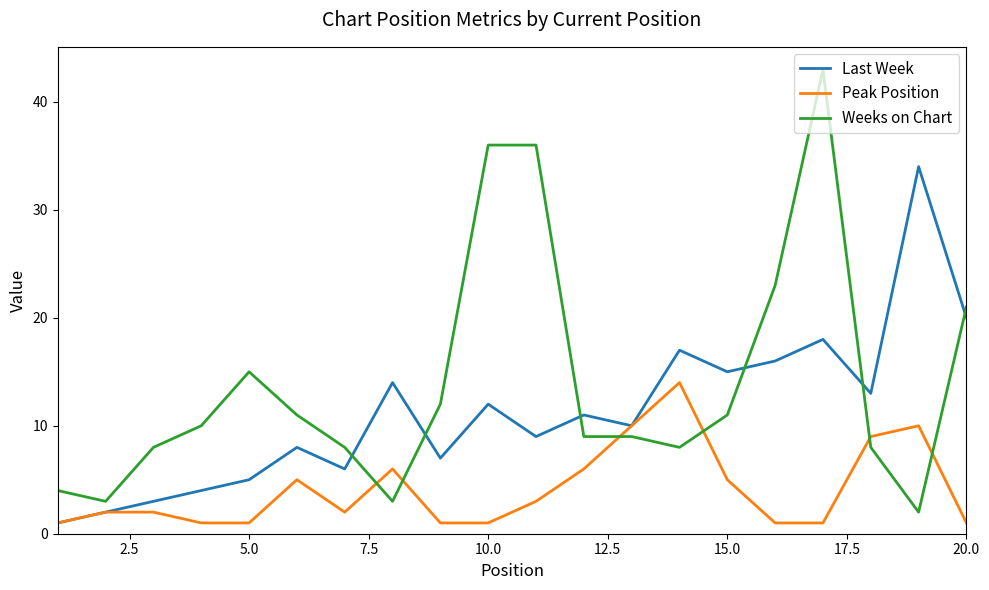

Which series has the largest total across all categories?

Weeks on Chart